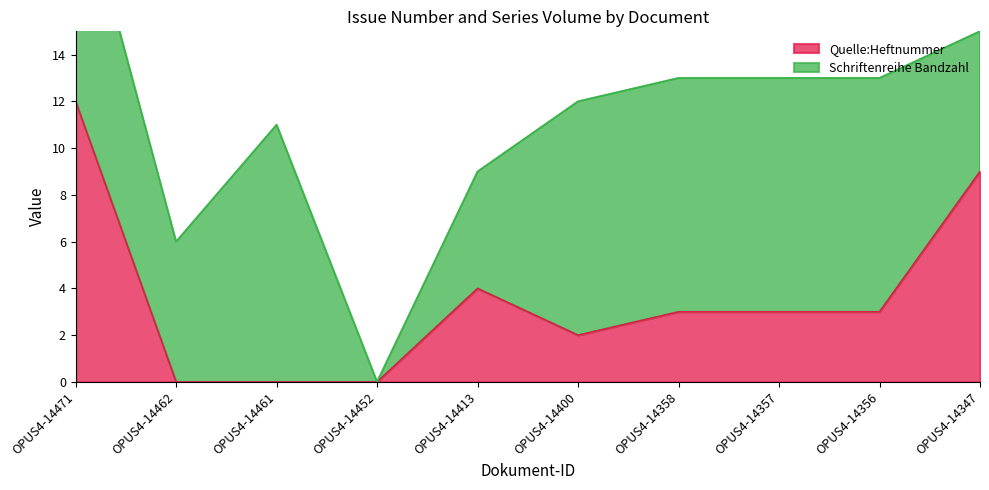

Where is Quelle:Heftnummer nearest to the value 6?

OPUS4-14413